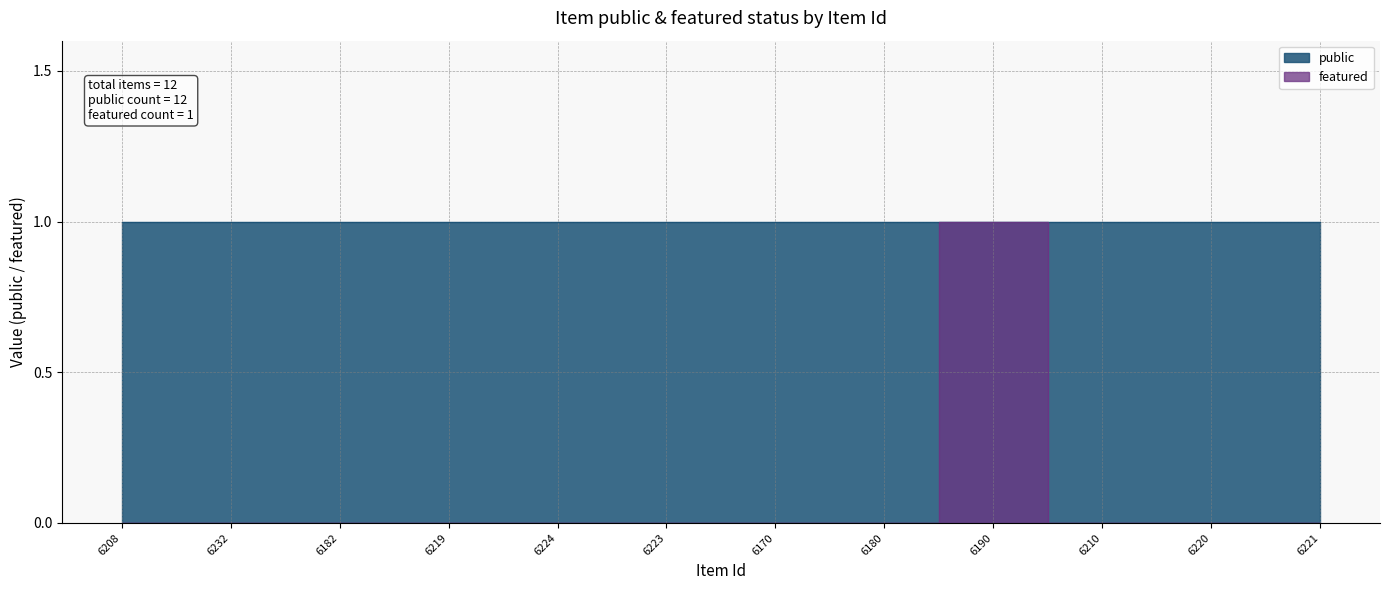

The chart shows a value of 0 at 6208. True or false?

True